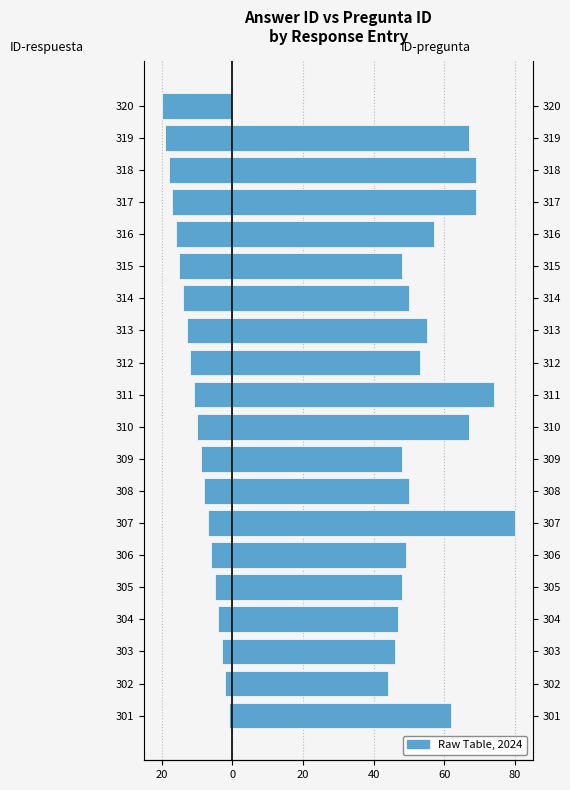

Count the number of categories in the chart.

20